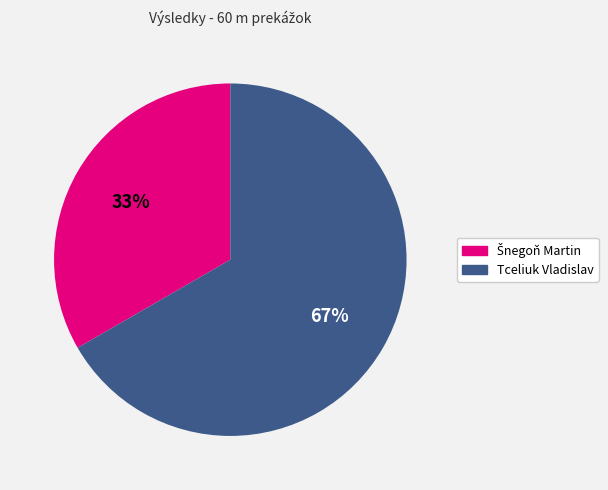

To the nearest percent, what portion does Tceliuk Vladislav represent?

67%